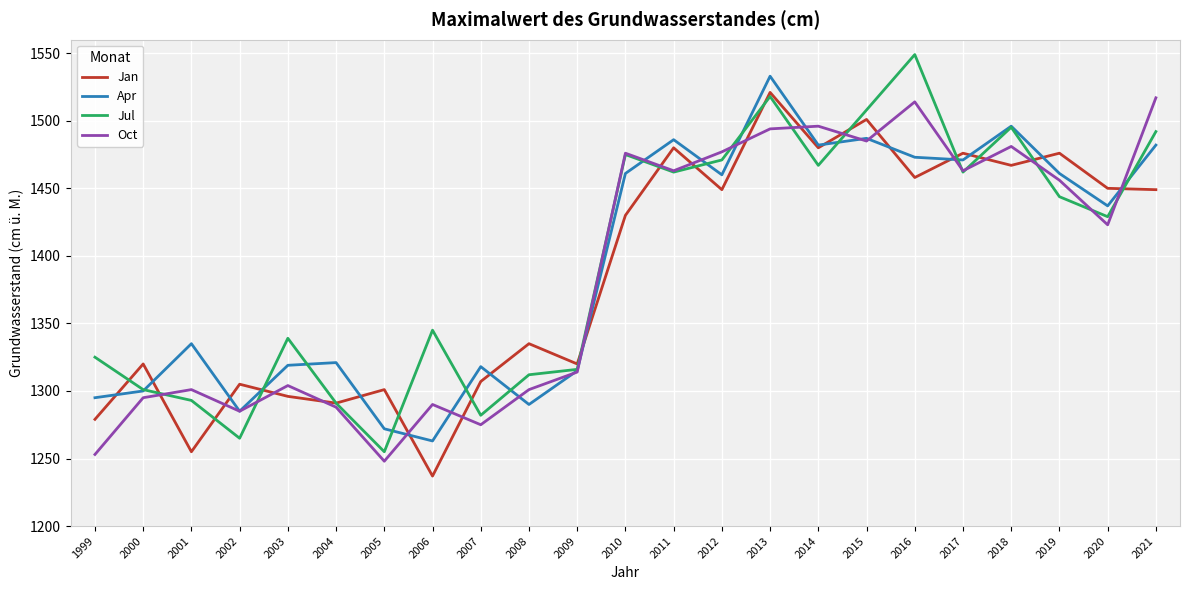

Does the chart display data point markers on the line(s)?

No